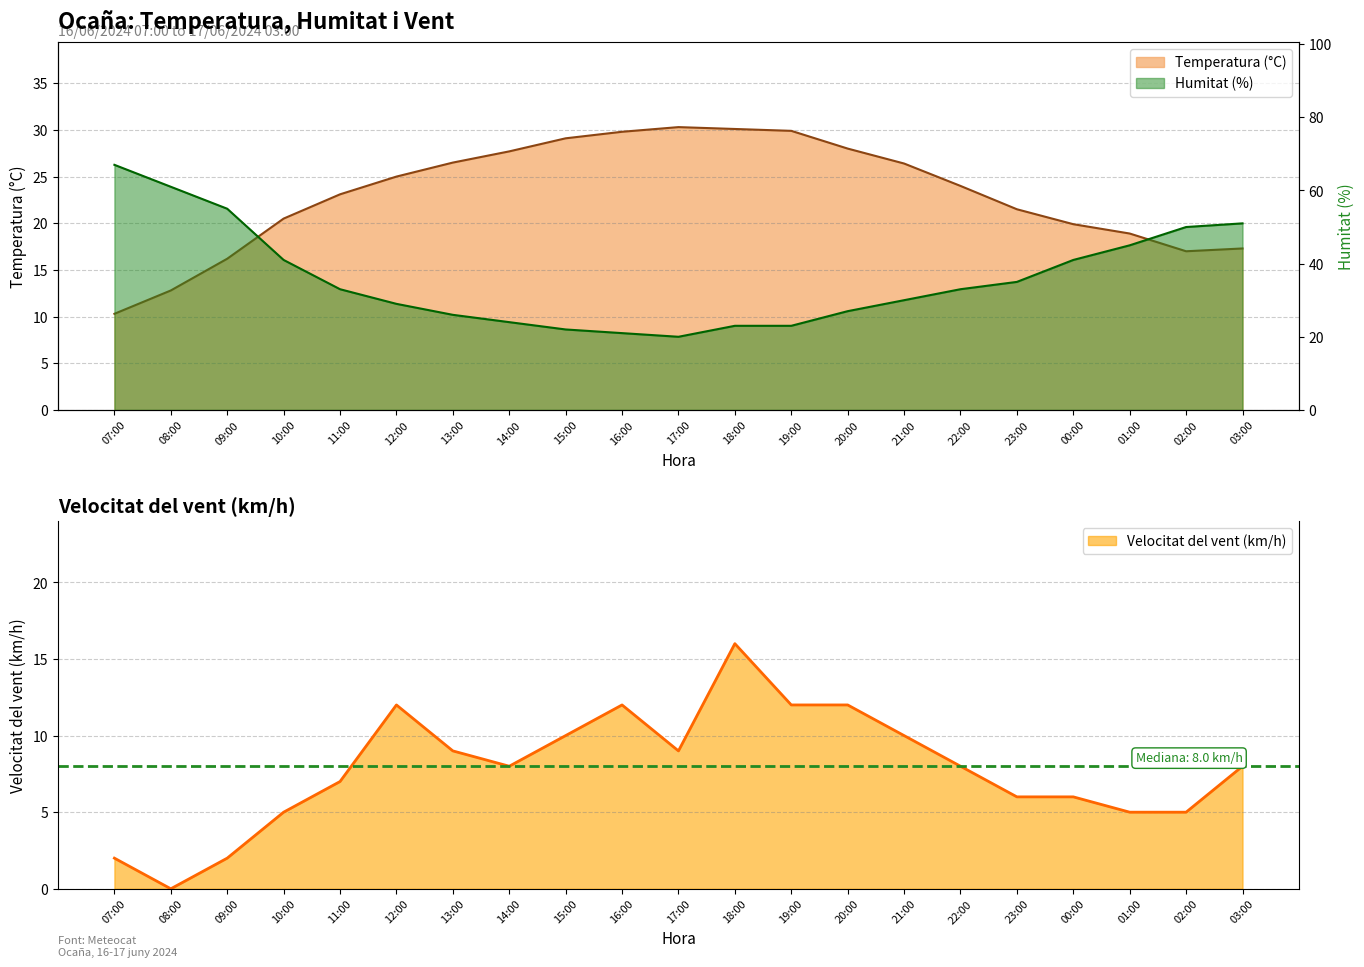

What is the difference between the maximum and minimum values in the Temperatura (°C) series?

20.0